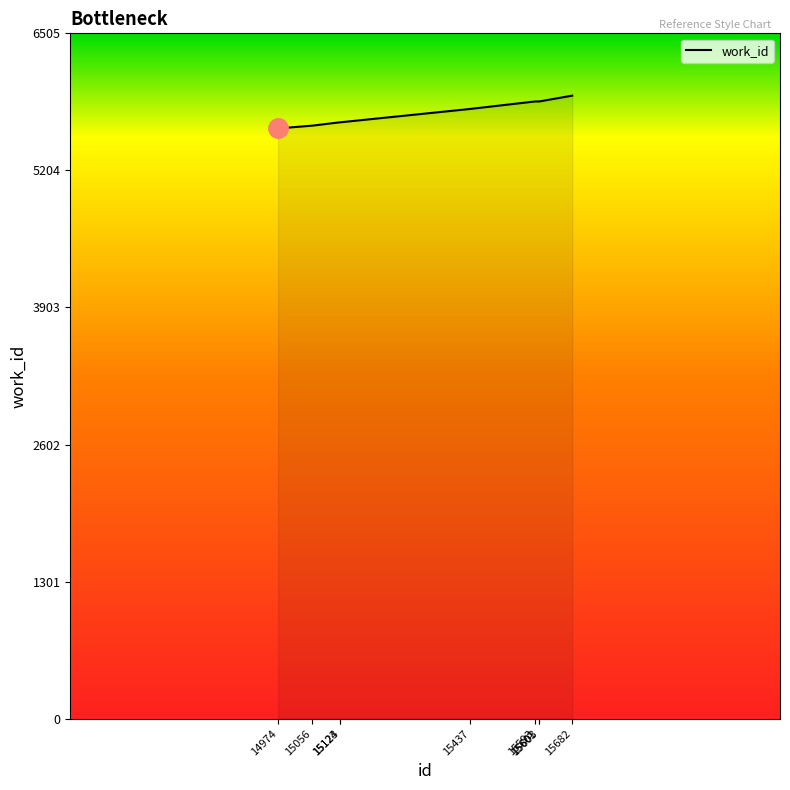

What is the difference between the maximum and minimum values?

311